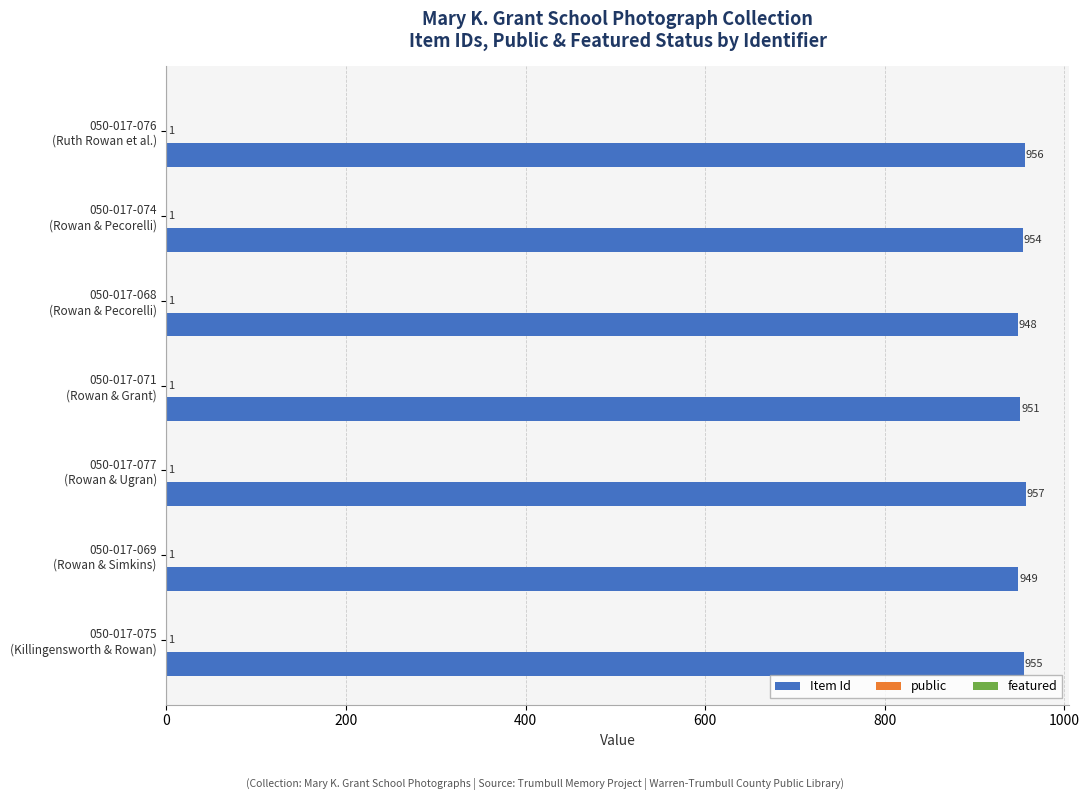

Which series has the largest total across all categories?

Item Id